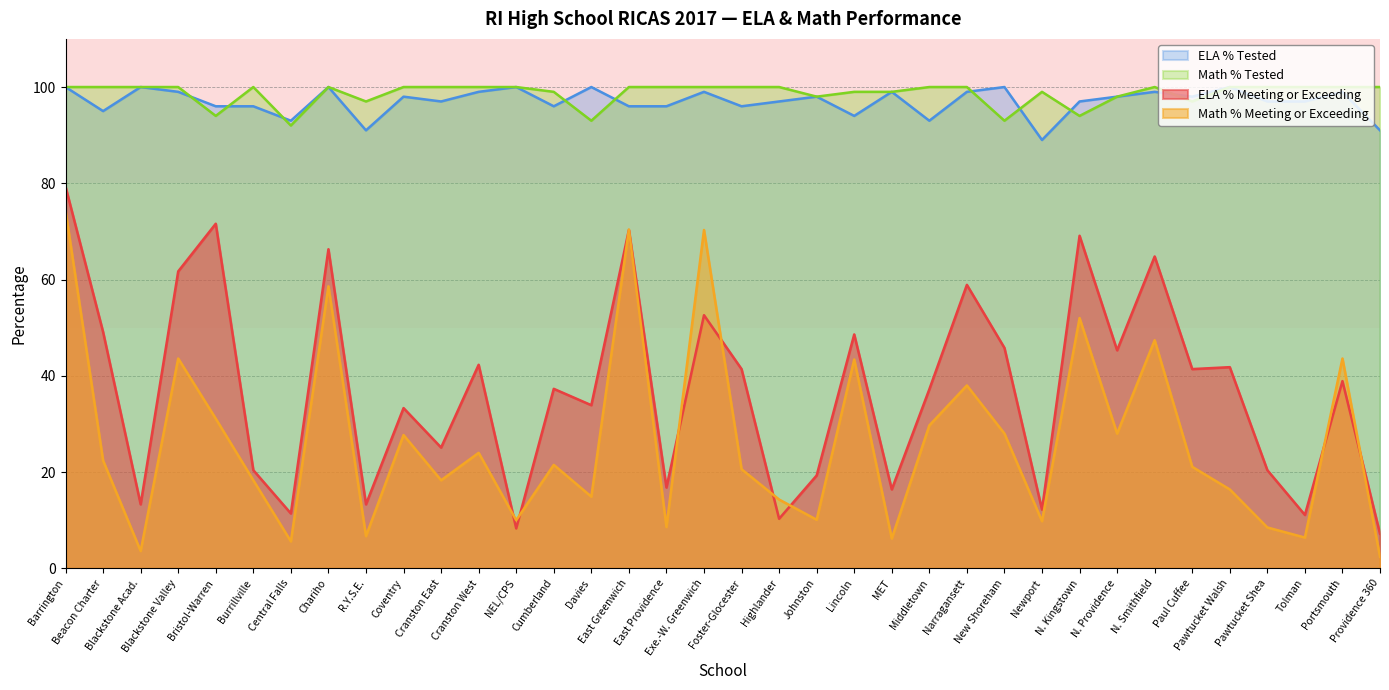

What position from the left is Beacon Charter?

2